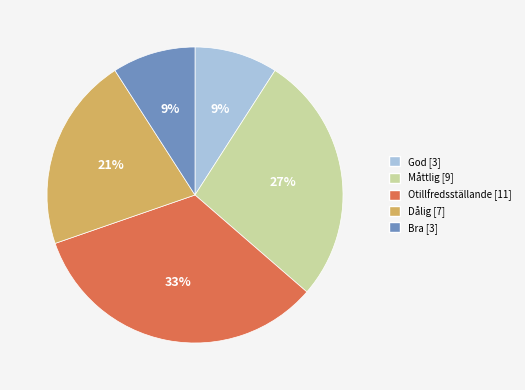

True or false: God [3] accounts for 9% of the total.

True